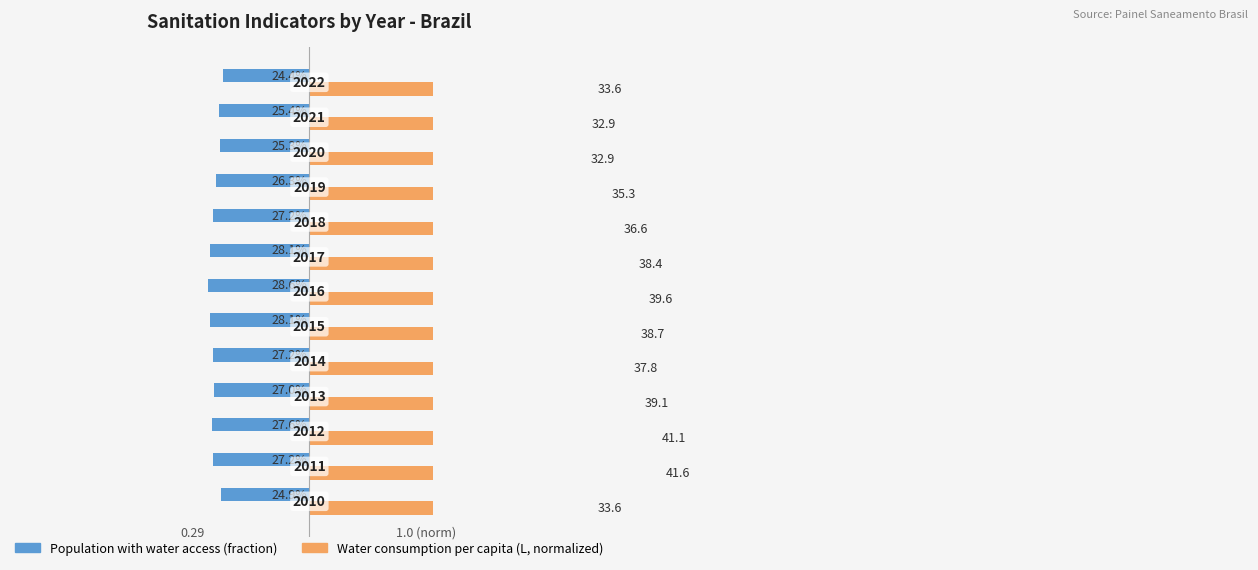

Reading left to right, transcribe all the data shown in this chart.

Population with water access (fraction): -0.2	-0.3	-0.3	-0.3	-0.3	-0.3	-0.3	-0.3	-0.3	-0.3	-0.3	-0.3	-0.2
Water consumption per capita (normalized): 0.8	1.0	1.0	0.9	0.9	0.9	1.0	0.9	0.9	0.8	0.8	0.8	0.8